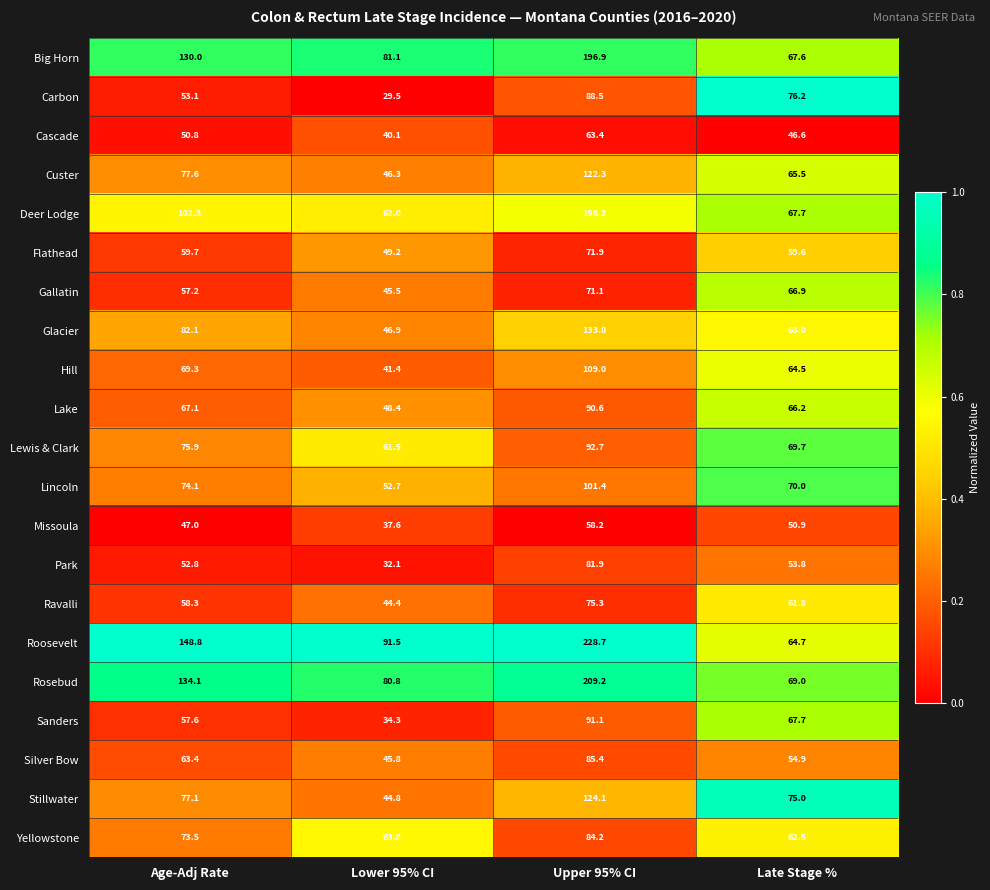

What is the greatest value displayed?

228.7